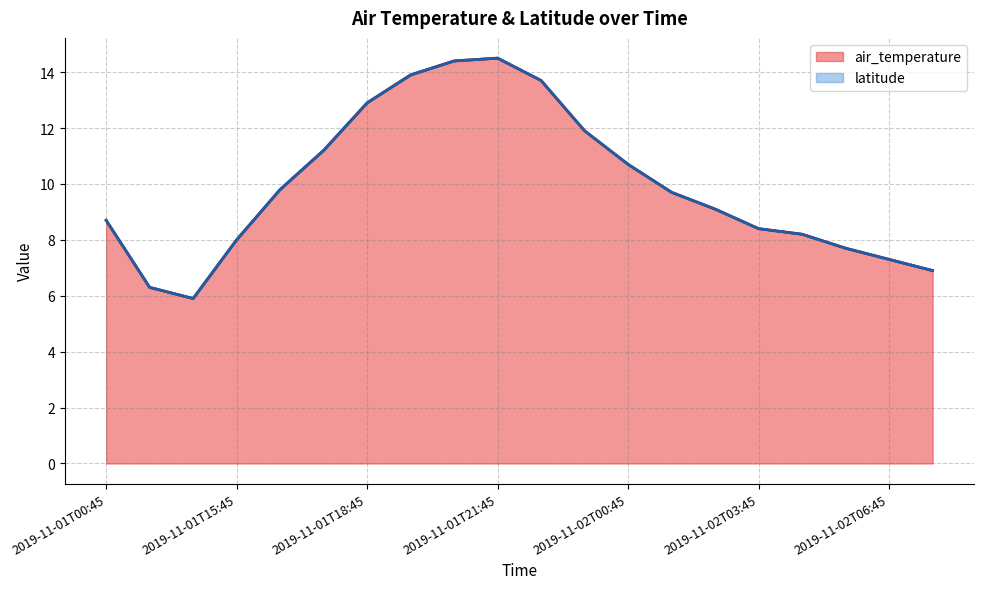

Between 2019-11-02T04:45 and 2019-11-02T01:45, which is larger?

2019-11-02T01:45